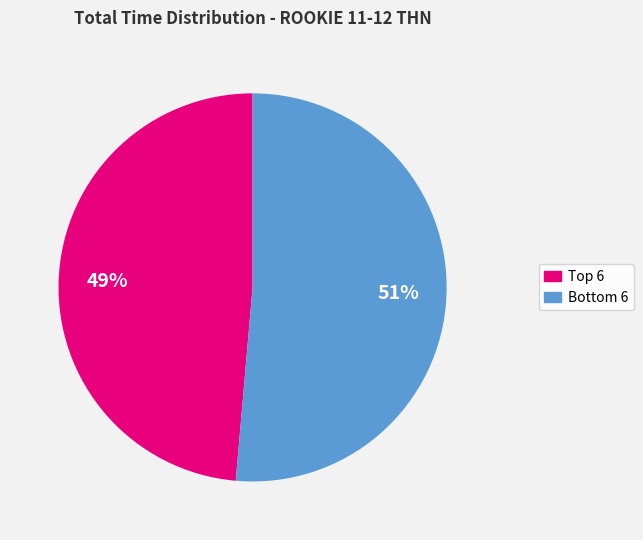

Does any single category account for the majority?

Yes